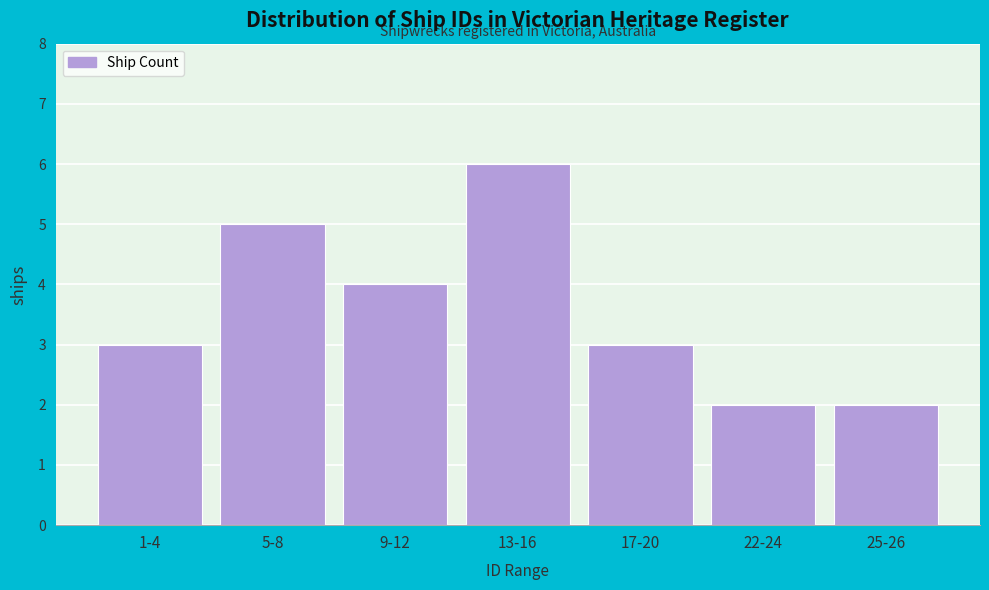

Reading left to right, extract all data points from this chart.

3	5	4	6	3	2	2